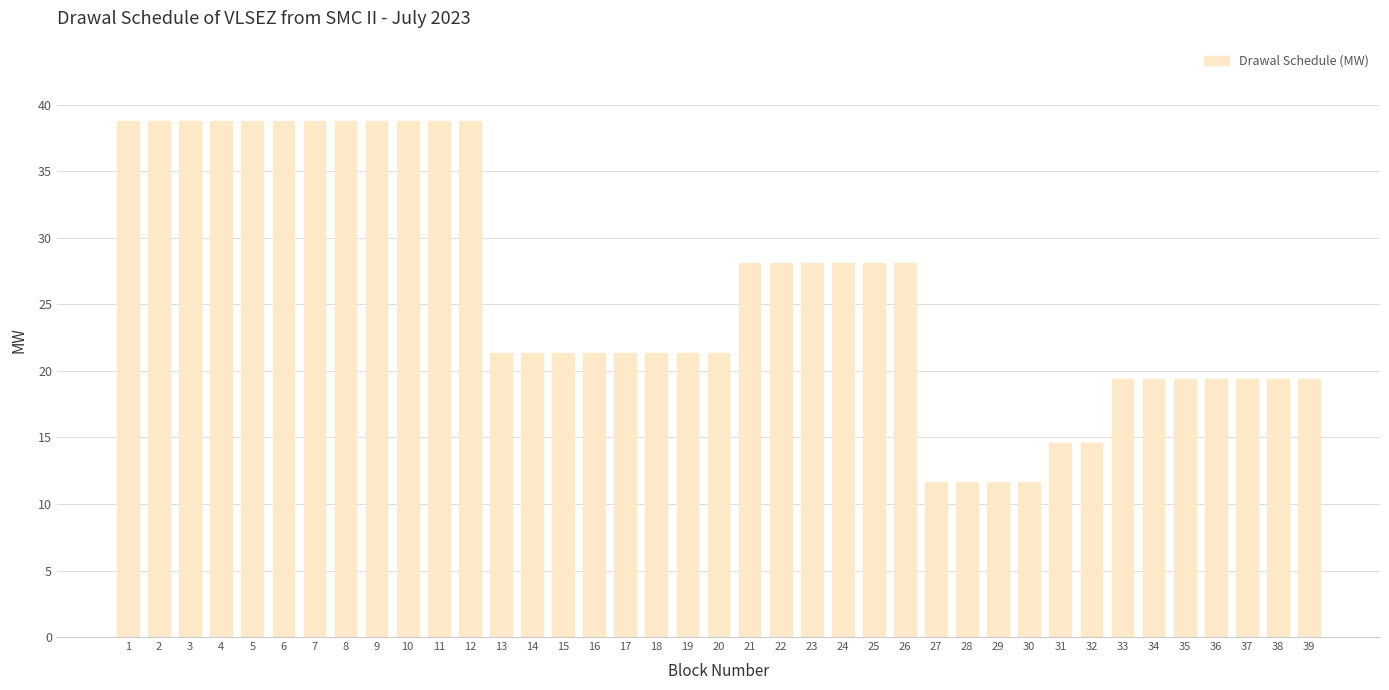

The value at 28 is 11.6. True or false?

True